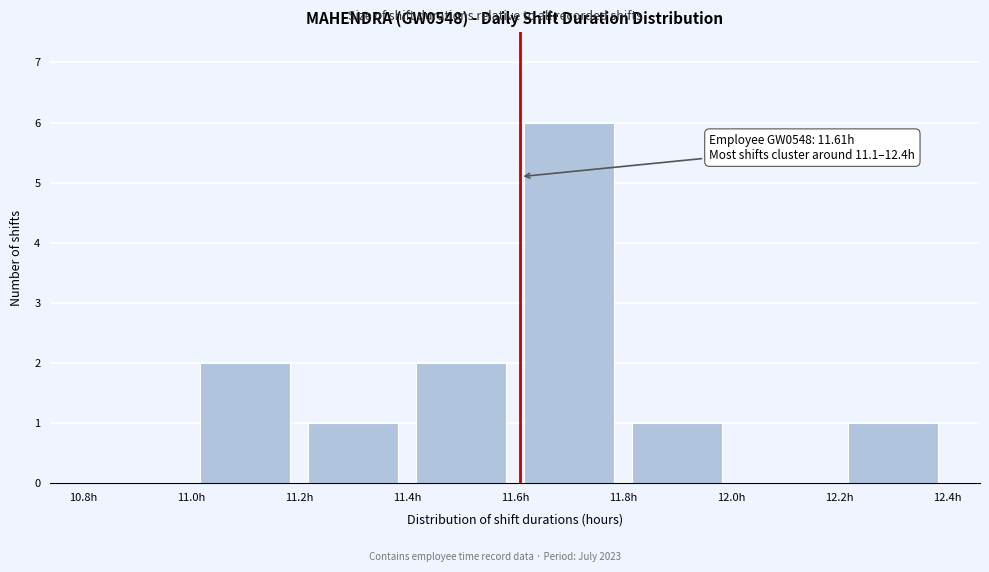

Which range on the x-axis has the tallest bar?

11.6 to 11.8